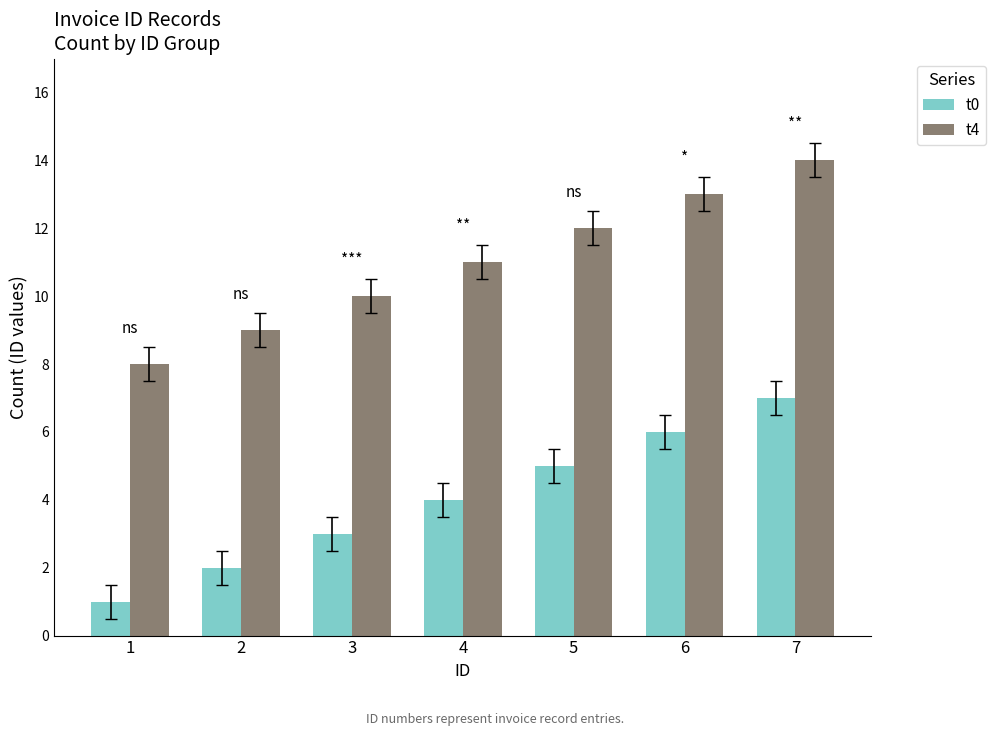

What is the value of the t4 bar at the 5th from the left?

12